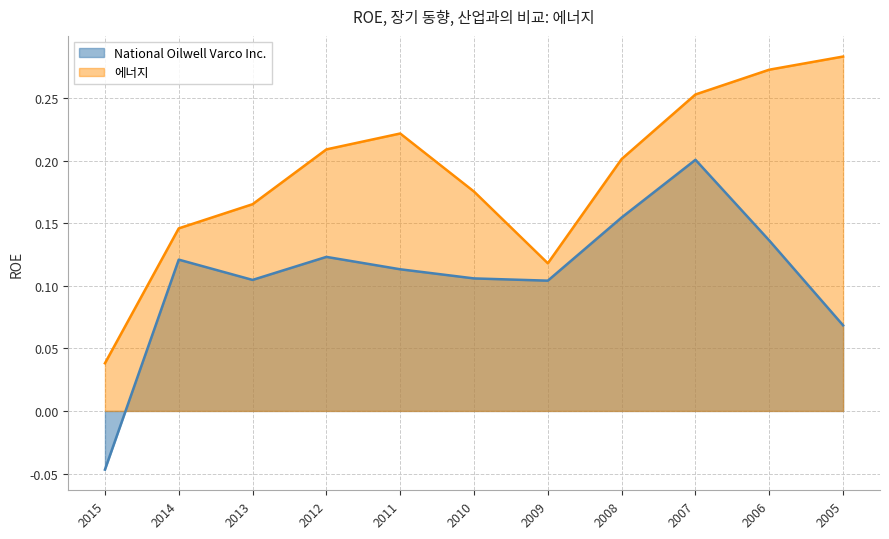

What is the value of the National Oilwell Varco Inc. point at the 8th from the left?

0.2